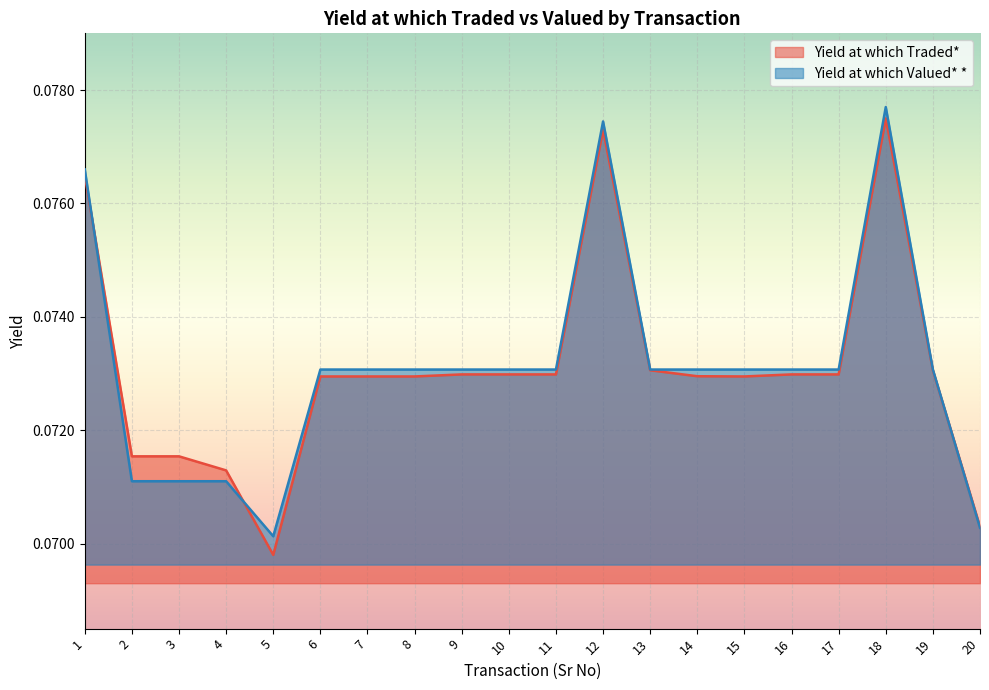

At 20, list the series in order from largest to smallest.

Yield at which Traded*, Yield at which Valued* *